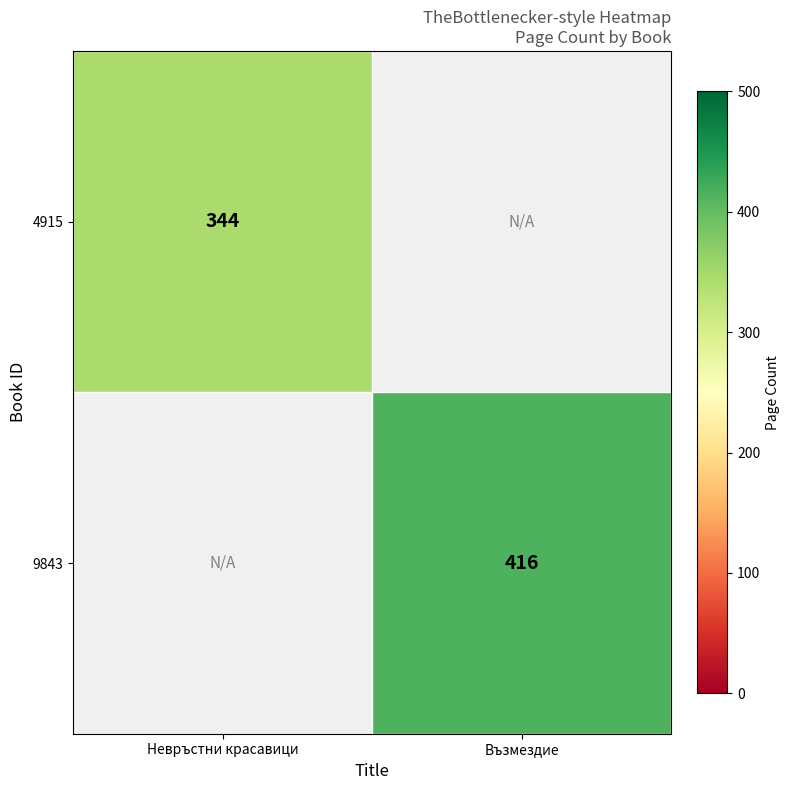

The value of 9843 at Възмездие is 416. True or false?

True